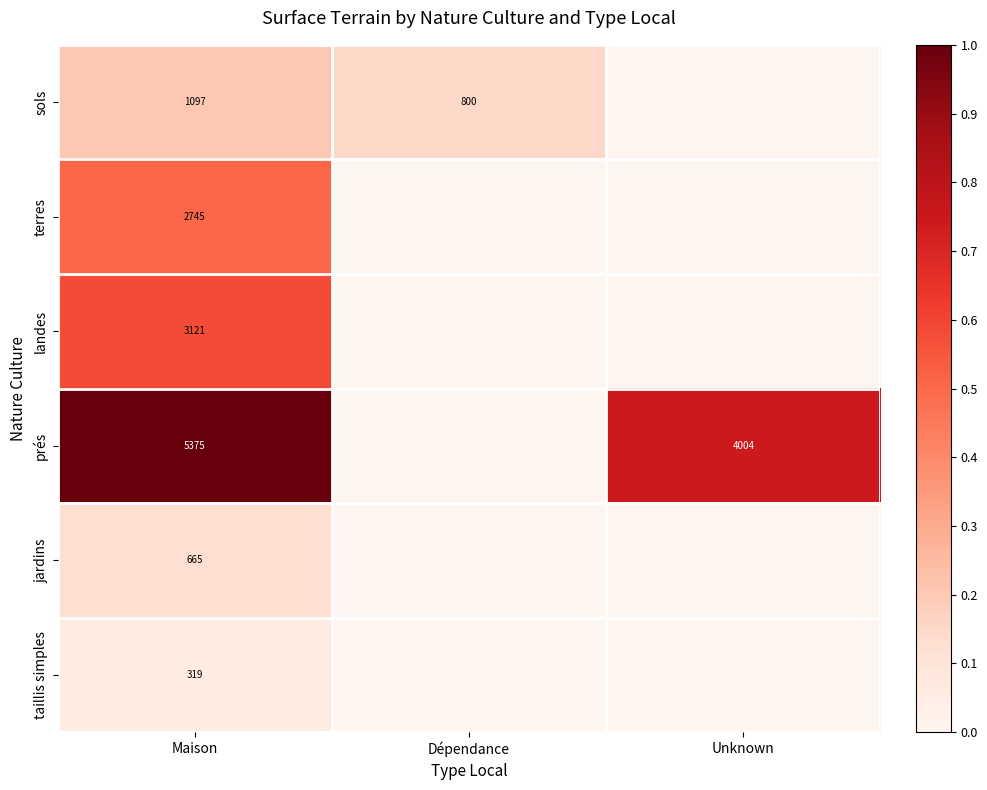

Is the value of sols at Dépendance greater than the value of taillis simples at Maison?

Yes